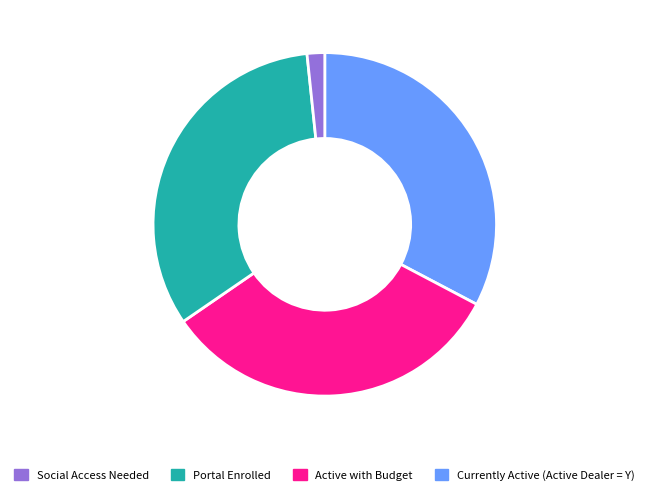

Is there a majority slice in this chart?

No